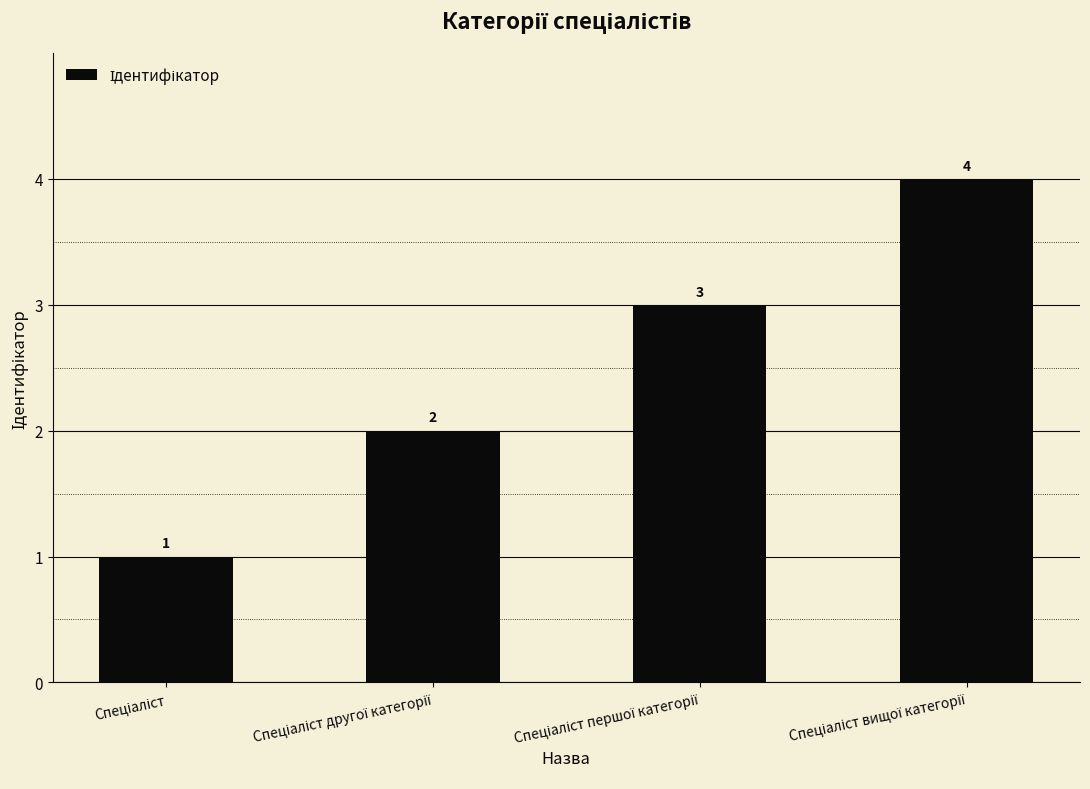

How many values are below 3?

2